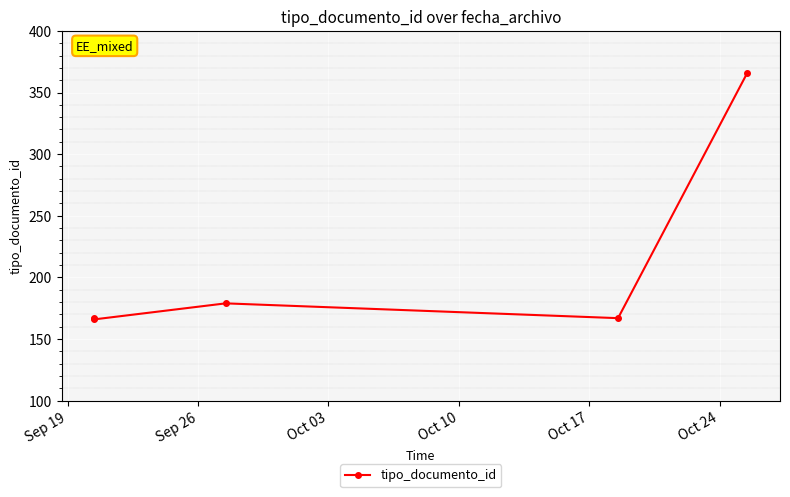

What is the average value?

209